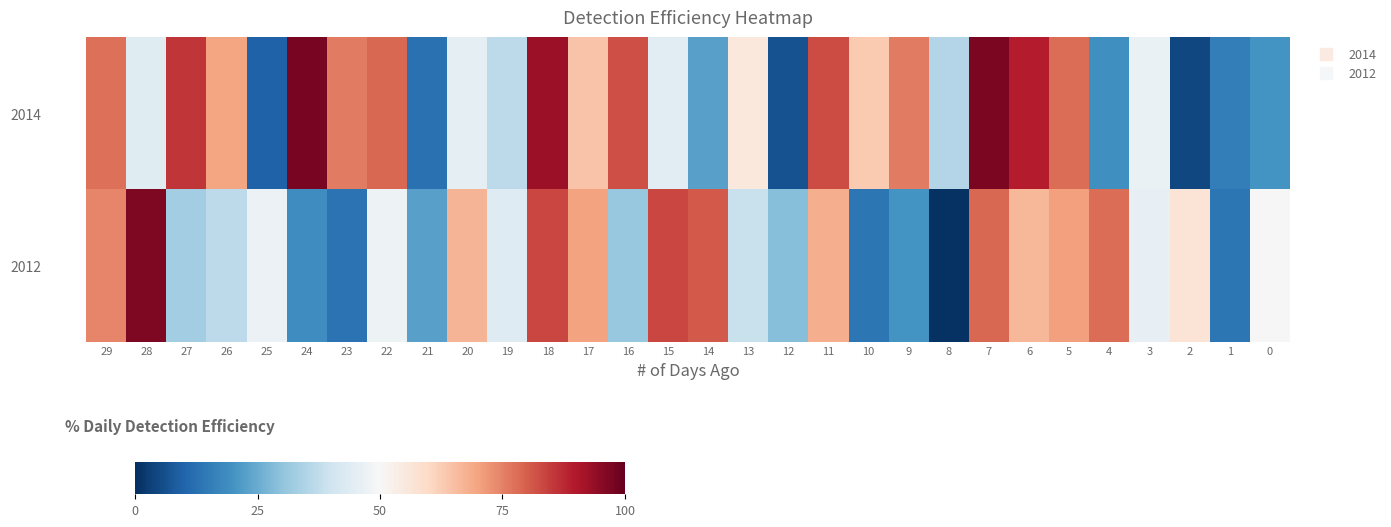

At which category is the sum across all series the highest?

18